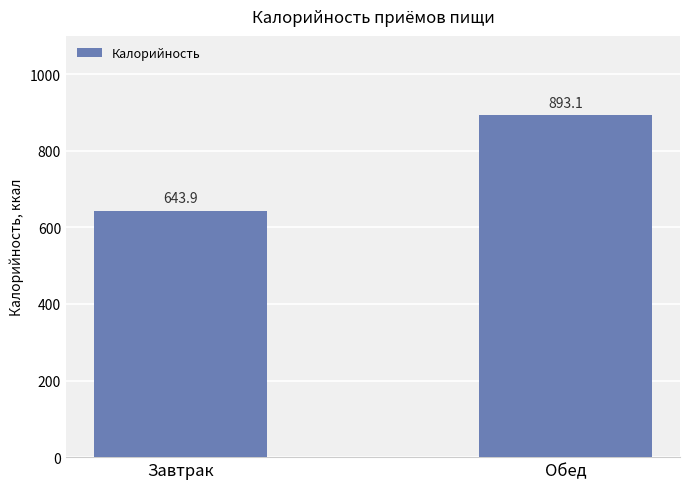

What is the sum of the values at Обед and Завтрак?

1537.0